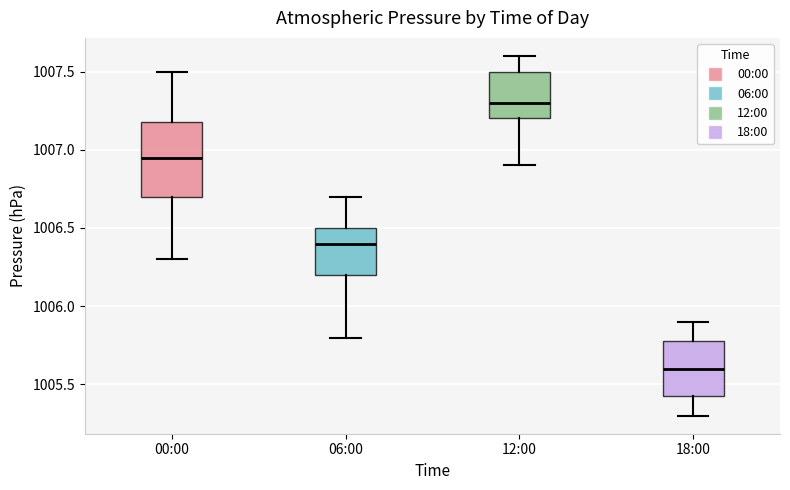

Which box is the tallest, from its lower edge to its upper edge?

00:00